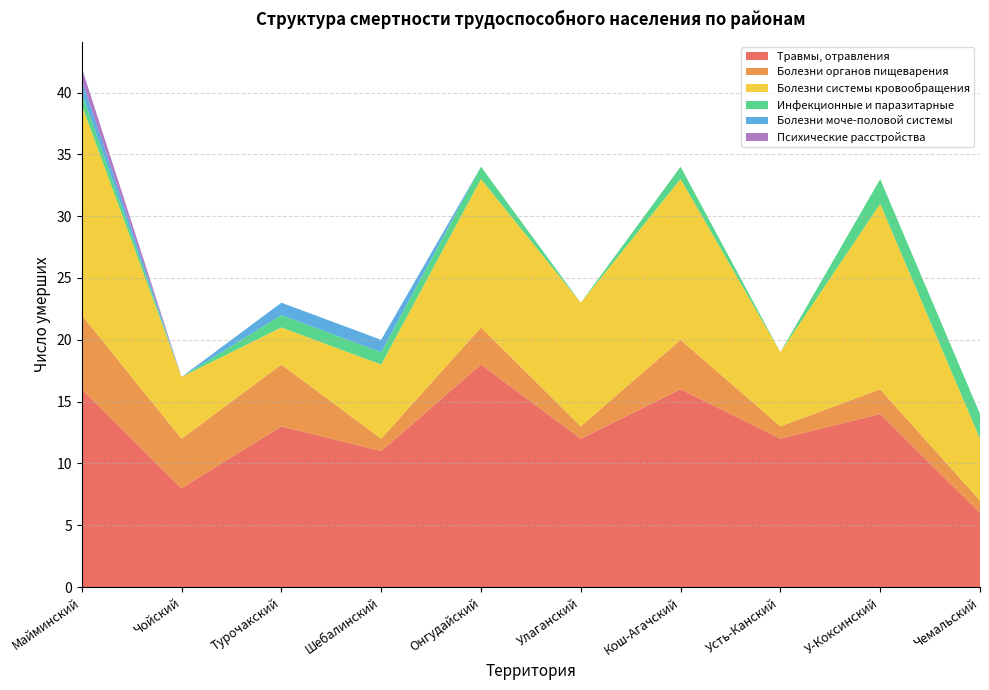

Reading right to left, what are all the values shown in this chart?

Травмы, отравления: Чемальский=6	У-Коксинский=14	Усть-Канский=12	Кош-Агачский=16	Улаганский=12	Онгудайский=18	Шебалинский=11	Турочакский=13	Чойский=8	Майминский=16
Болезни органов пищеварения: Чемальский=1	У-Коксинский=2	Усть-Канский=1	Кош-Агачский=4	Улаганский=1	Онгудайский=3	Шебалинский=1	Турочакский=5	Чойский=4	Майминский=6
Болезни системы кровообращения: Чемальский=5	У-Коксинский=15	Усть-Канский=6	Кош-Агачский=13	Улаганский=10	Онгудайский=12	Шебалинский=6	Турочакский=3	Чойский=5	Майминский=17
Инфекционные и паразитарные: Чемальский=2	У-Коксинский=2	Усть-Канский=0	Кош-Агачский=1	Улаганский=0	Онгудайский=1	Шебалинский=1	Турочакский=1	Чойский=0	Майминский=1
Болезни моче-половой системы: Чемальский=0	У-Коксинский=0	Усть-Канский=0	Кош-Агачский=0	Улаганский=0	Онгудайский=0	Шебалинский=1	Турочакский=1	Чойский=0	Майминский=1
Психические расстройства: Чемальский=0	У-Коксинский=0	Усть-Канский=0	Кош-Агачский=0	Улаганский=0	Онгудайский=0	Шебалинский=0	Турочакский=0	Чойский=0	Майминский=1